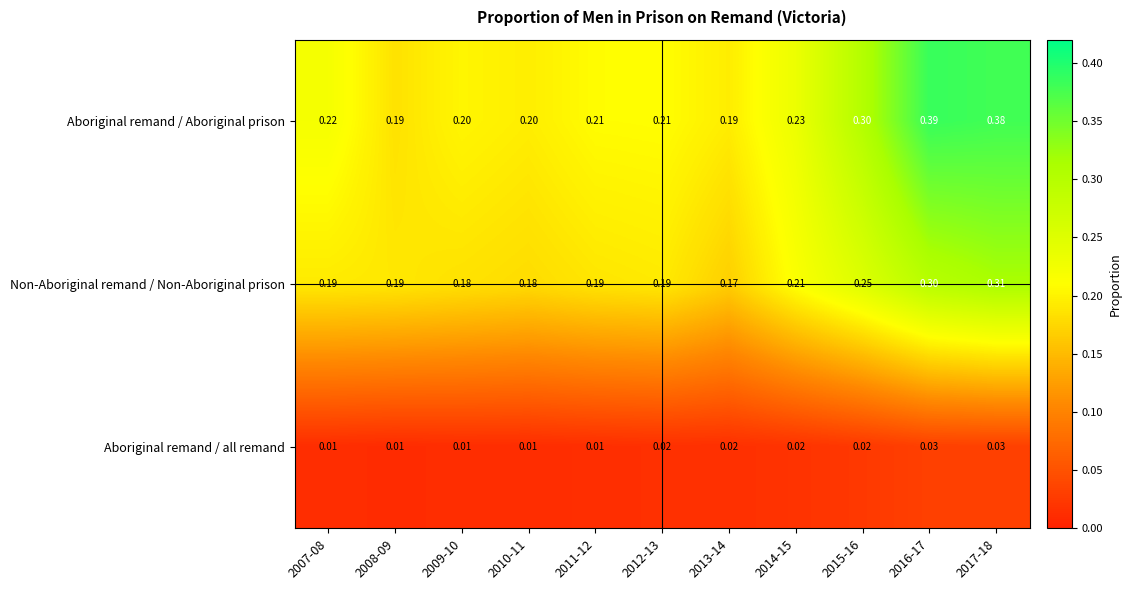

Between 2007-08 and 2013-14, which series saw the biggest shift?

Aboriginal remand / Aboriginal prison